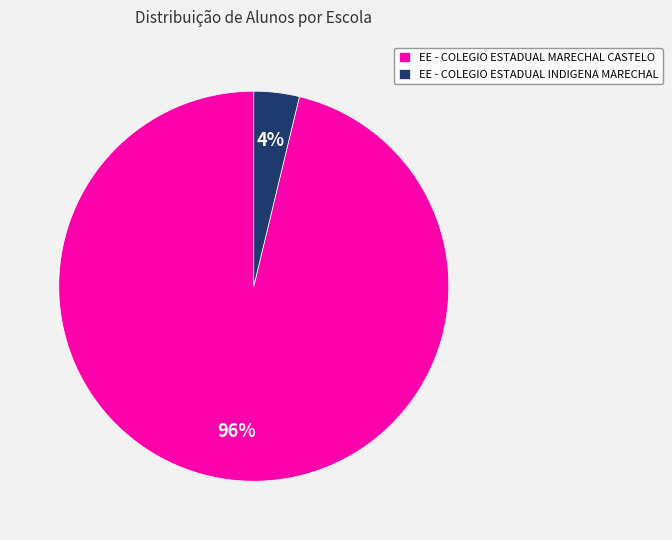

What percentage is the EE - COLEGIO ESTADUAL MARECHAL CASTELO slice, to the nearest percent?

96%